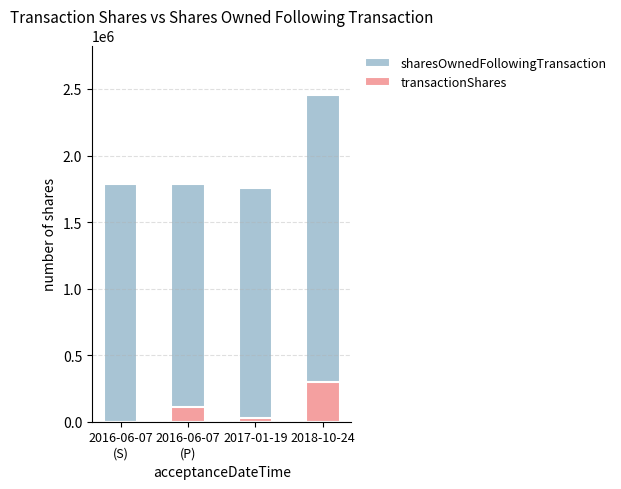

Between 2016-06-07
(S) and 2018-10-24, which series saw the biggest shift?

sharesOwnedFollowingTransaction